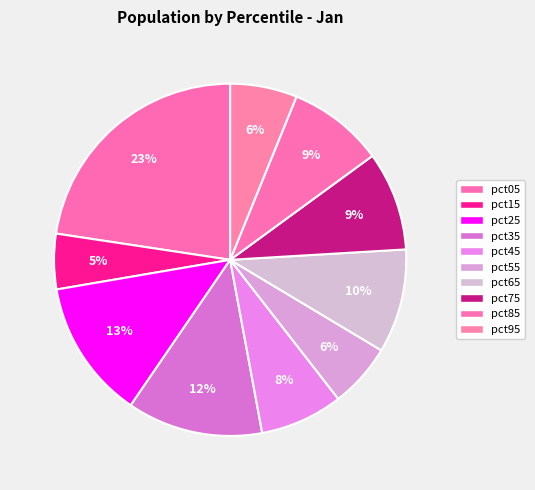

Count the number of slices in the pie.

10